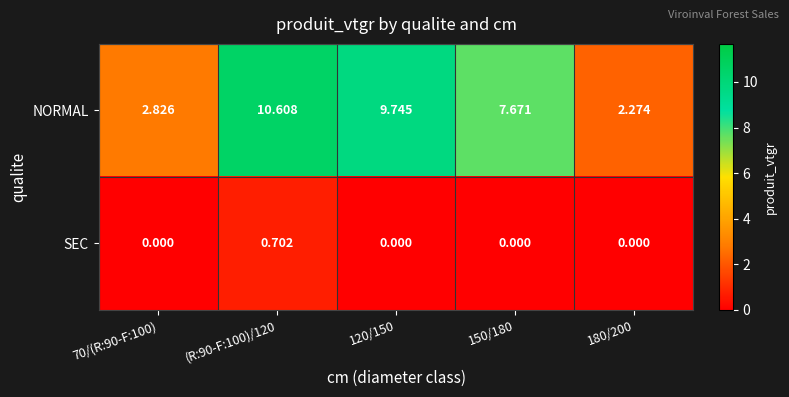

Rank the series at (R:90-F:100)/120 from lowest to highest value.

SEC, NORMAL